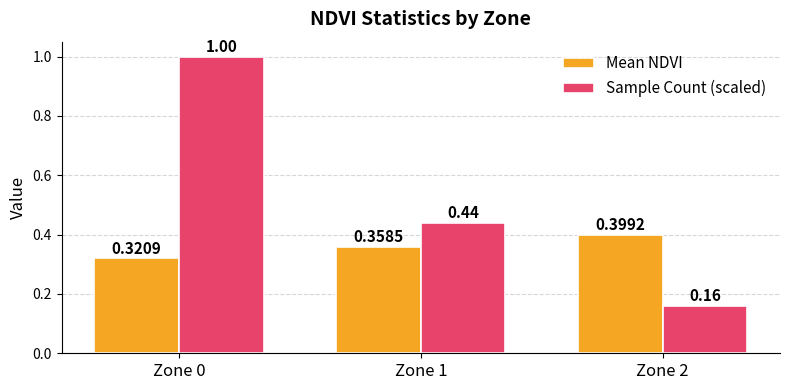

Which label corresponds to the smallest value in the chart?

Zone 2